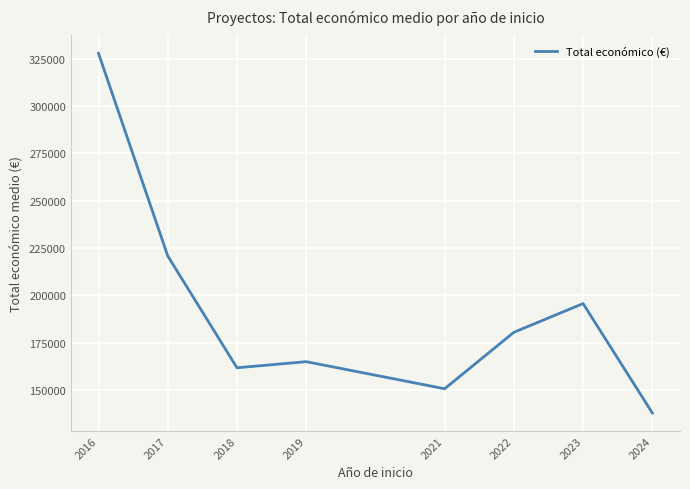

What is the greatest value displayed?

327744.0